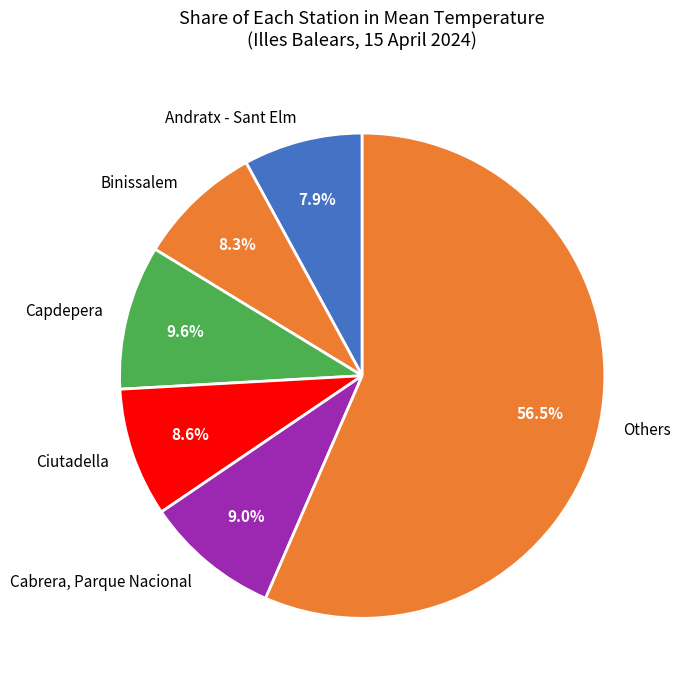

How many slices are in this pie chart?

6